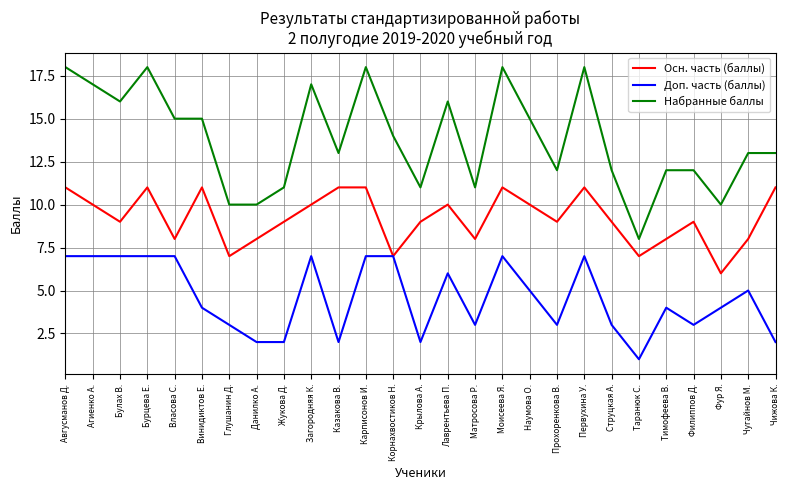

What is the greatest value displayed?

18